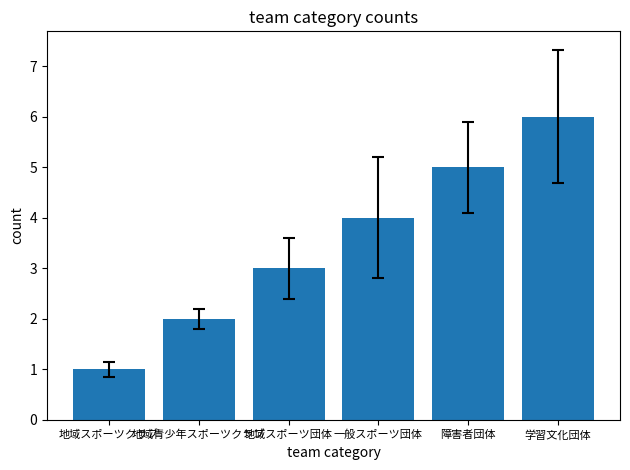

Reading right to left, transcribe all the data shown in this chart.

学習文化団体=6	障害者団体=5	一般スポーツ団体=4	地域スポーツ団体=3	地域青少年スポーツクラブ=2	地域スポーツクラブ=1